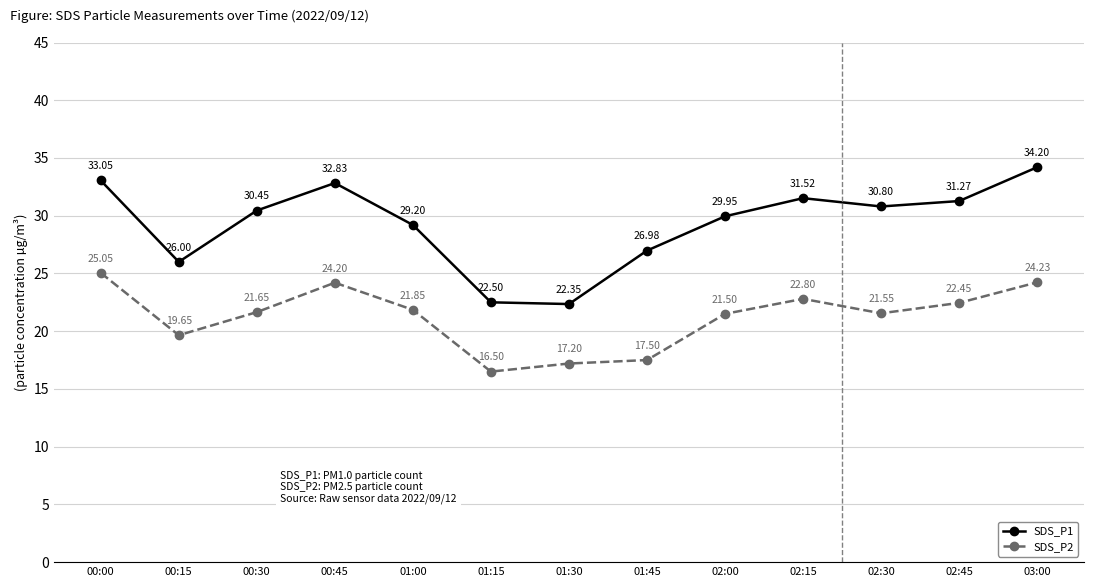

Which series changed the most between 01:15 and 01:30?

SDS_P2